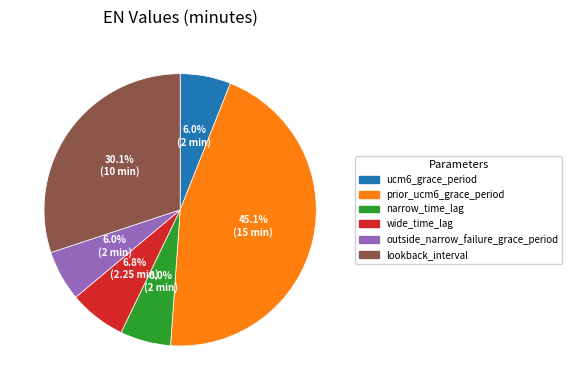

The narrow_time_lag slice represents 6% of the pie. True or false?

True